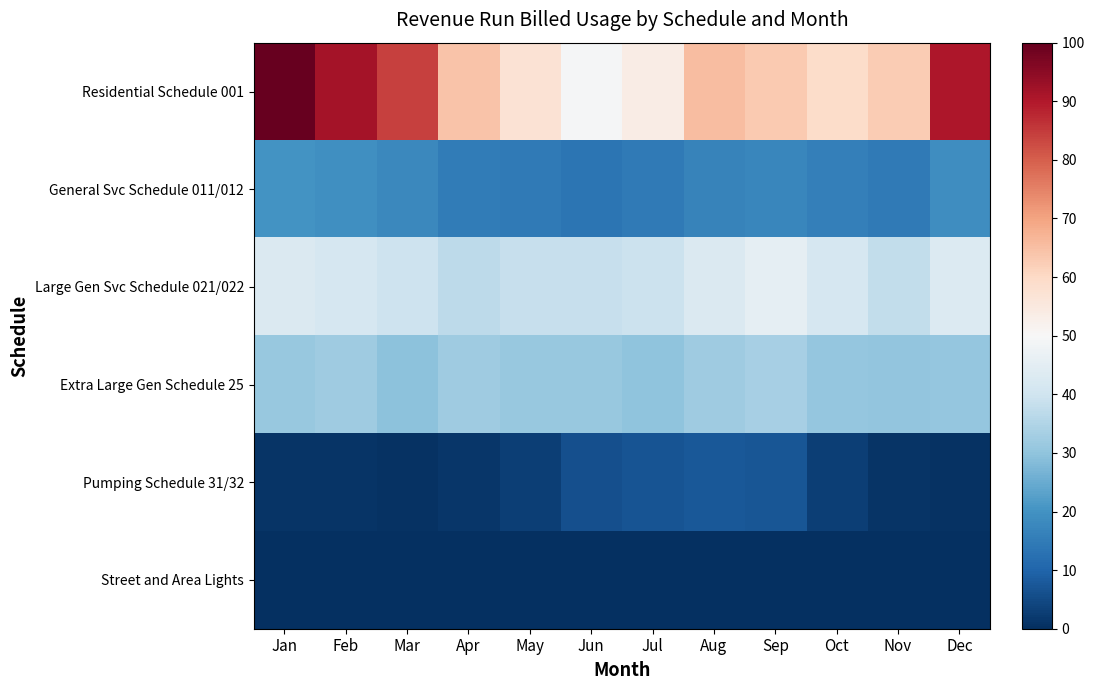

Which category has the lowest value across all series?

Jun